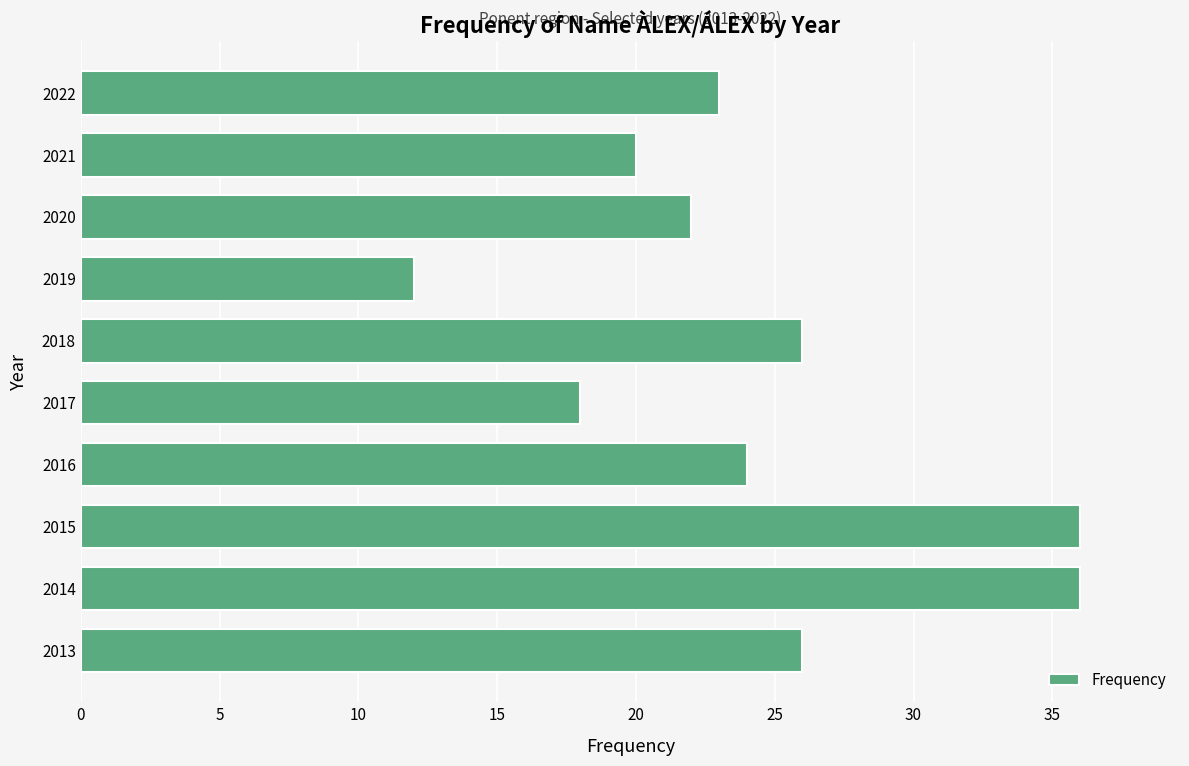

Reading top to bottom, transcribe all the data shown in this chart.

23	20	22	12	26	18	24	36	36	26